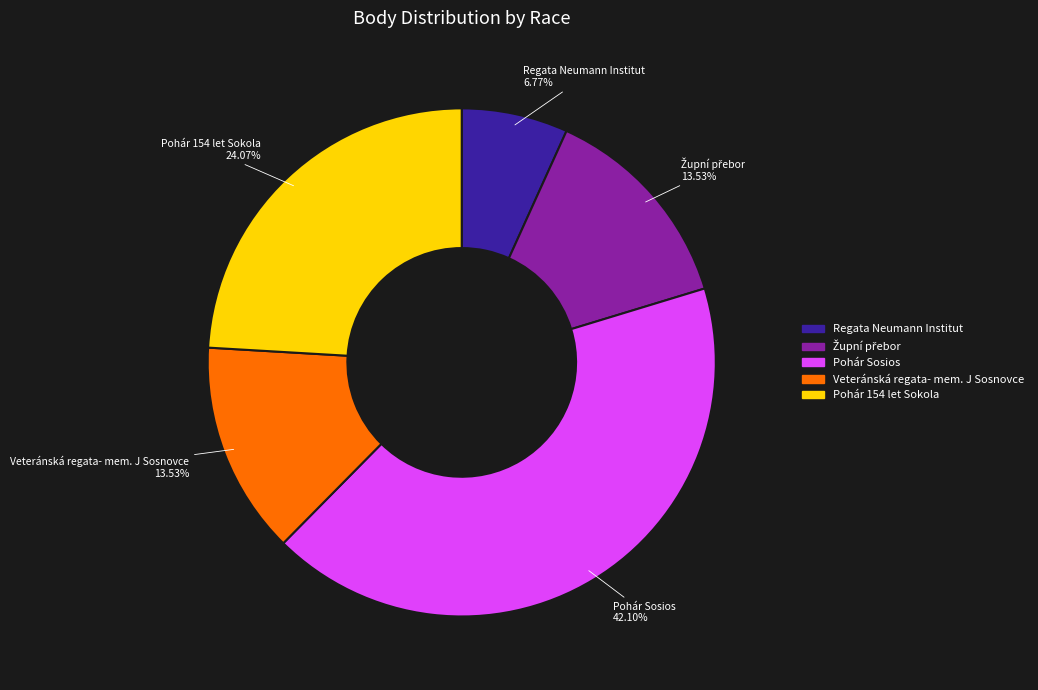

Is Regata Neumann Institut the majority of the pie?

No